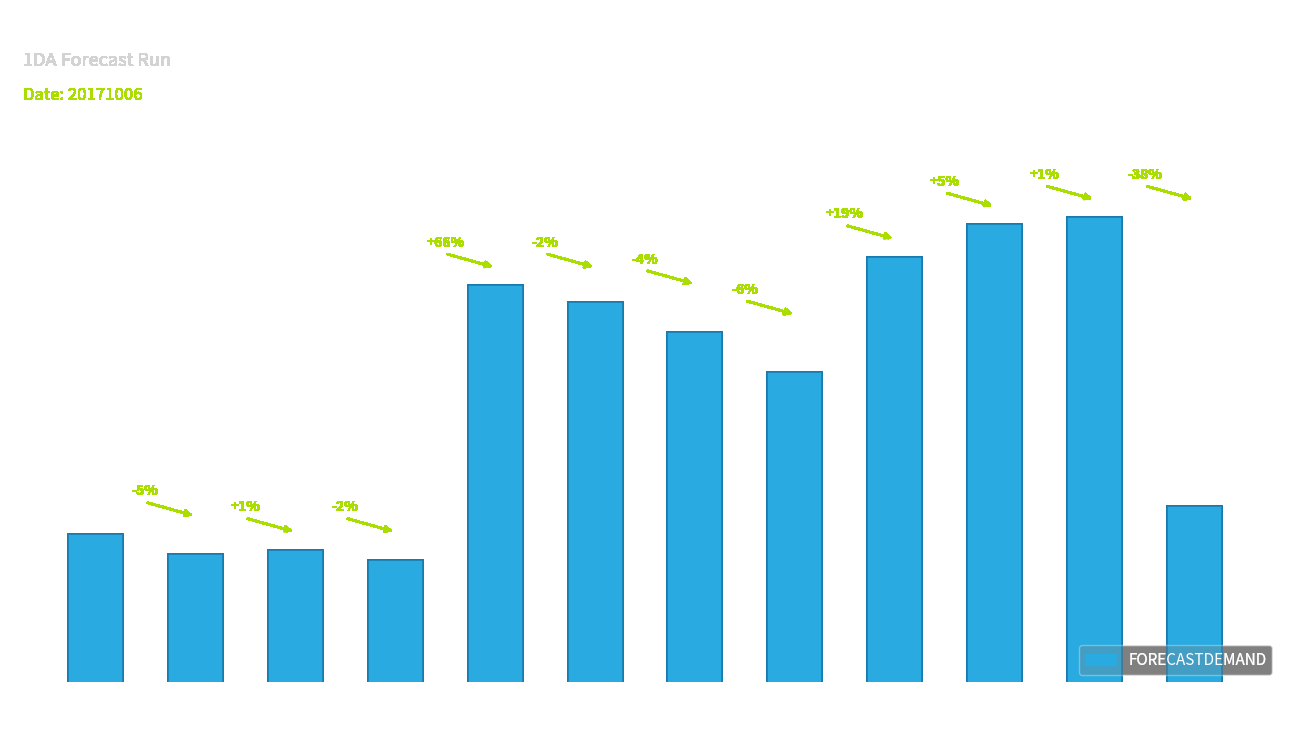

Reading left to right, what are all the values shown in this chart?

22480	21450	21680	21150	35010	34170	32640	30650	36440	38080	38430	23880